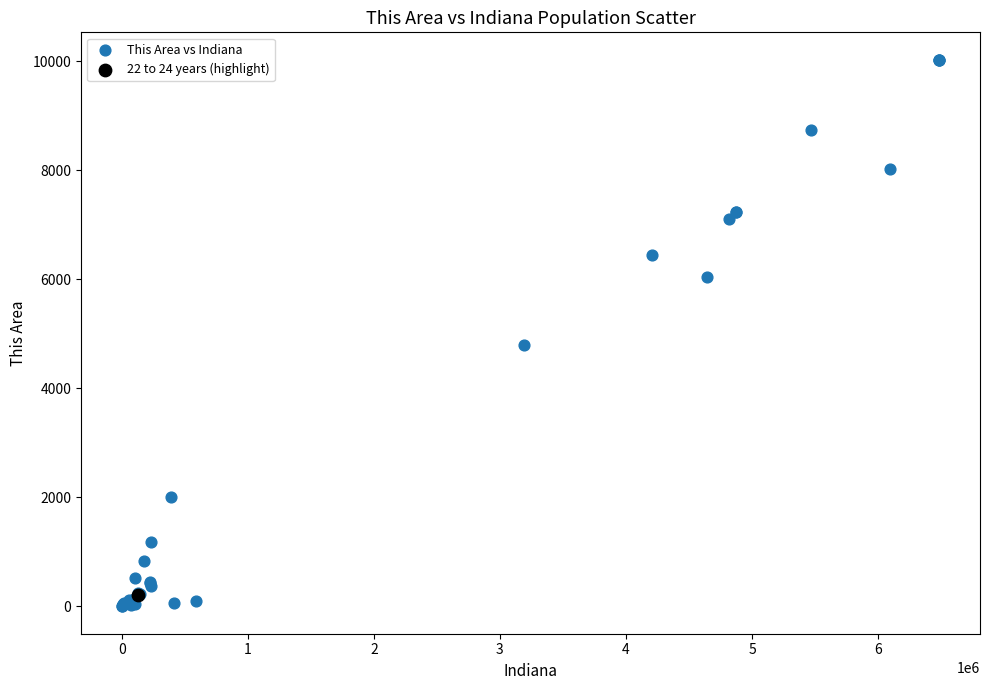

What are all the series names shown in the legend?

This Area vs Indiana, 22 to 24 years (highlight)